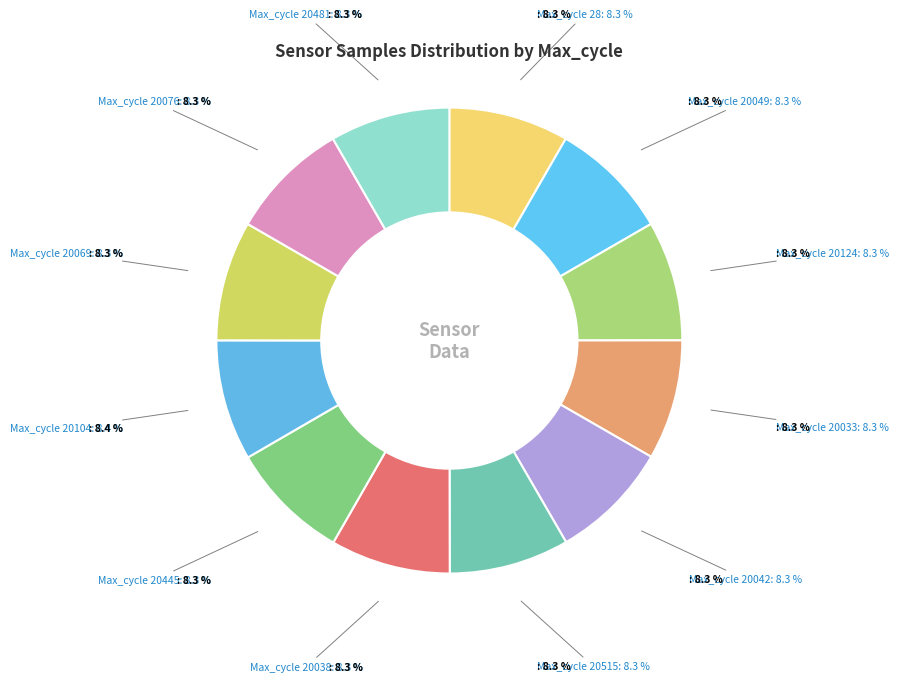

How many slices are in this pie chart?

12